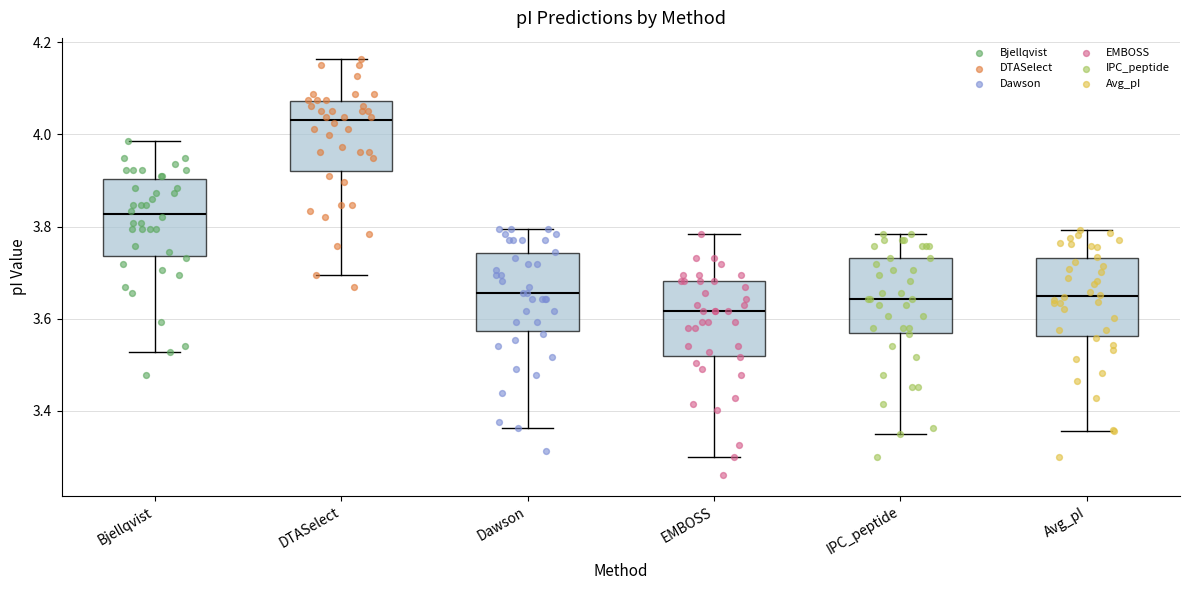

Which box's median line is the highest?

DTASelect